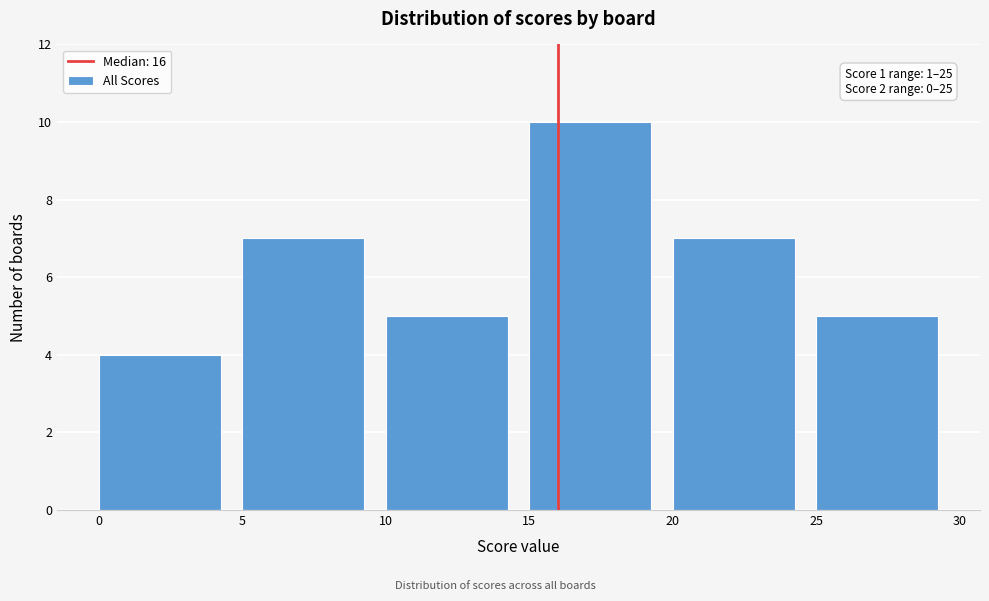

Over which range of the x-axis is the bar tallest?

15 to 20